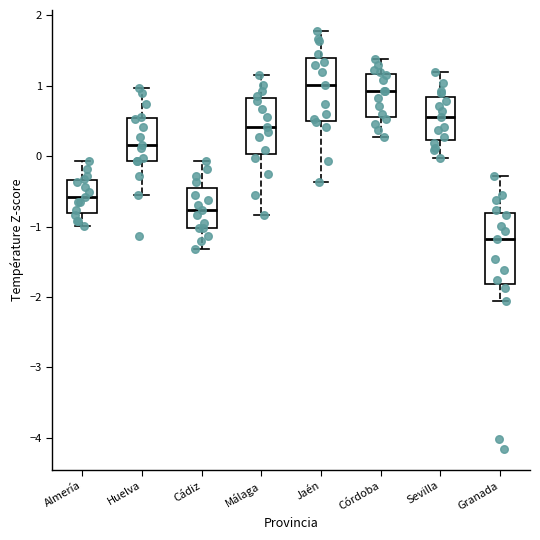

Reading left to right, read every box against the y-axis: the position of its median line, the range the box covers, and the ends of its whiskers. The values are not printed on the chart, so give them approximately, as read against the axis.

Almería: median -0.6, box -0.8 to -0.3, whiskers -1.0 to -0.1
Huelva: median 0.2, box -0.1 to 0.5, whiskers -0.5 to 1.0
Cádiz: median -0.8, box -1.0 to -0.5, whiskers -1.3 to -0.1
Málaga: median 0.4, box 0.0 to 0.8, whiskers -0.8 to 1.2
Jaén: median 1.0, box 0.5 to 1.4, whiskers -0.4 to 1.8
Córdoba: median 0.9, box 0.6 to 1.2, whiskers 0.3 to 1.4
Sevilla: median 0.6, box 0.2 to 0.8, whiskers 0.0 to 1.2
Granada: median -1.2, box -1.8 to -0.8, whiskers -2.1 to -0.3